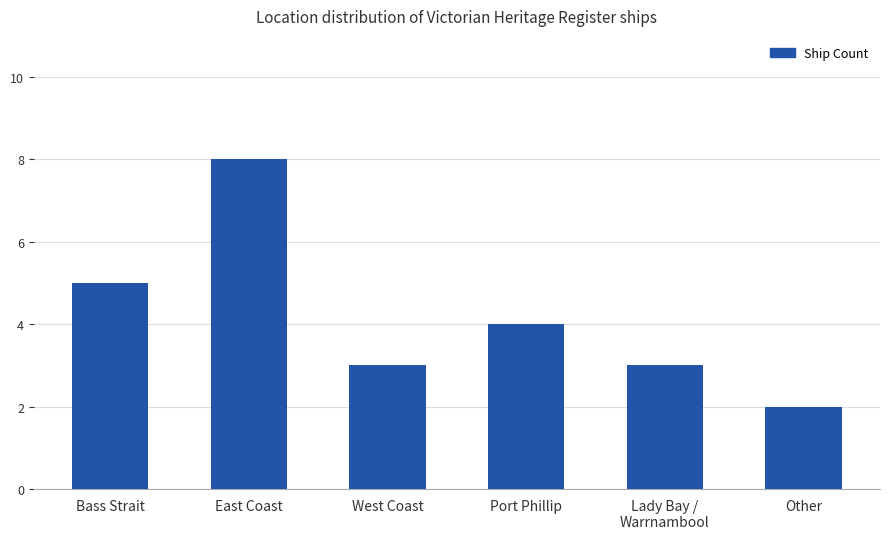

Reading left to right, transcribe all the data shown in this chart.

5	8	3	4	3	2